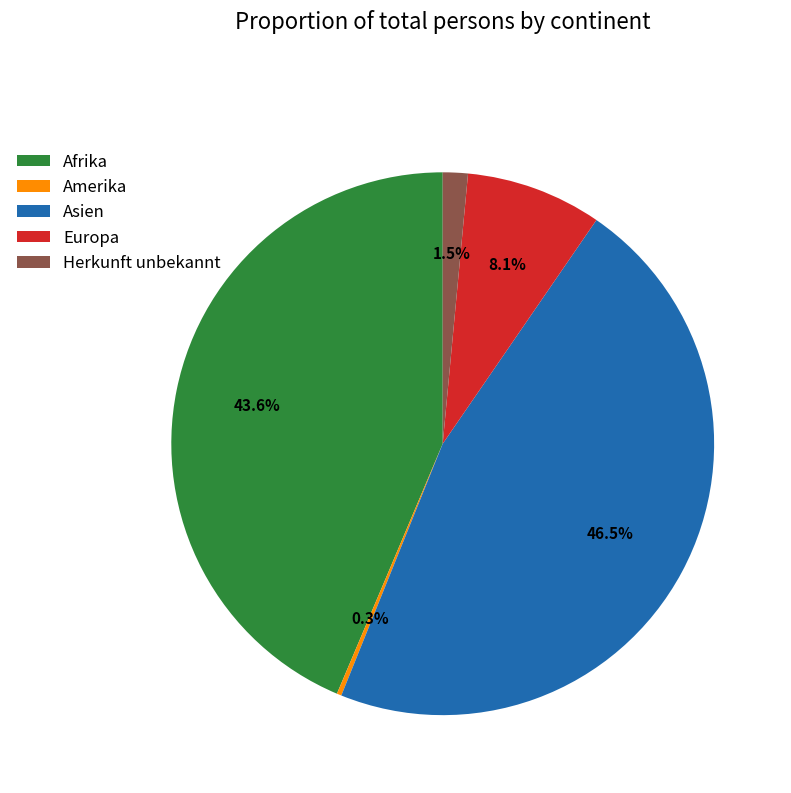

Rank the categories by value from highest to lowest.

Asien, Afrika, Europa, Herkunft unbekannt, Amerika